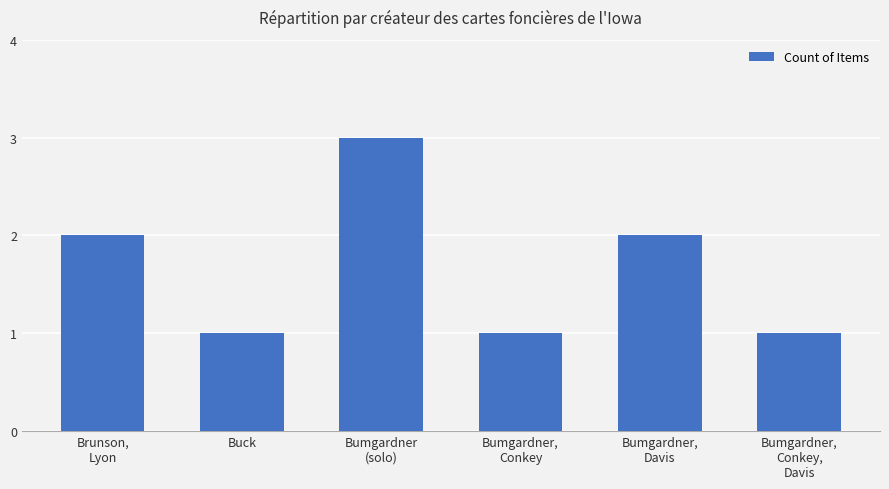

Between Buck and Brunson,
Lyon, which is larger?

Brunson,
Lyon